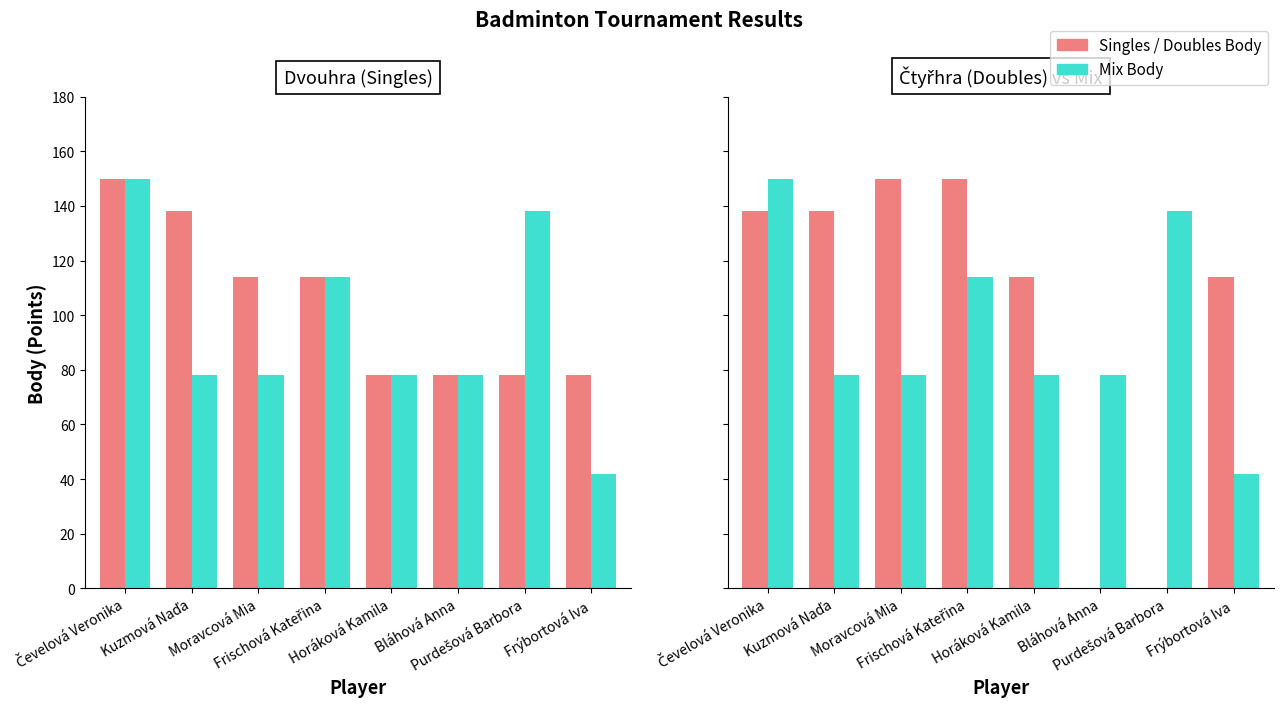

How many values in the Čtyřhra Body series exceed 138?

2